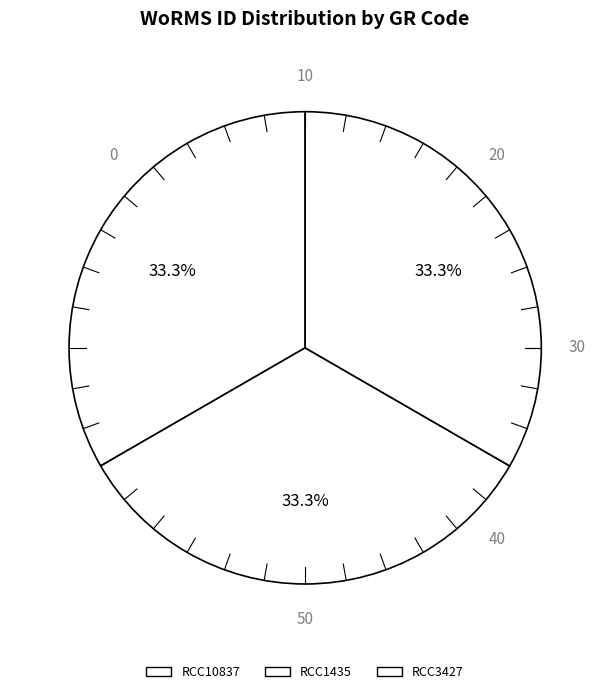

Which slice is the largest?

RCC1435